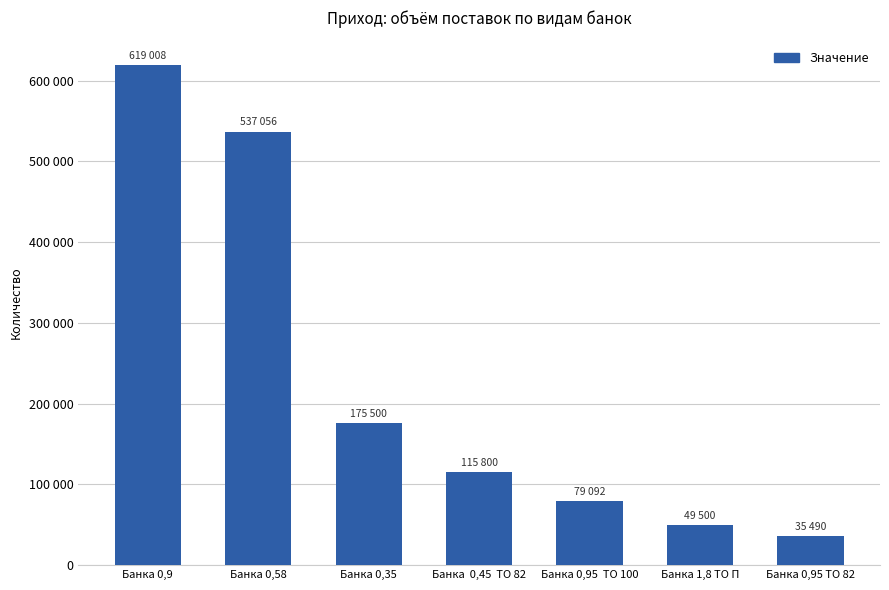

Which label corresponds to the smallest value in the chart?

Банка 0,95 ТО 82